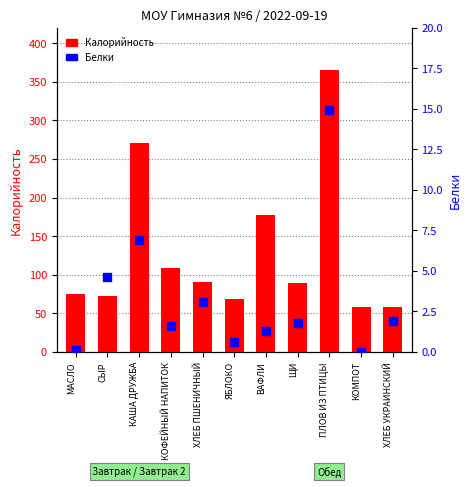

At which category is the sum across all series the highest?

ПЛОВ ИЗ ПТИЦЫ